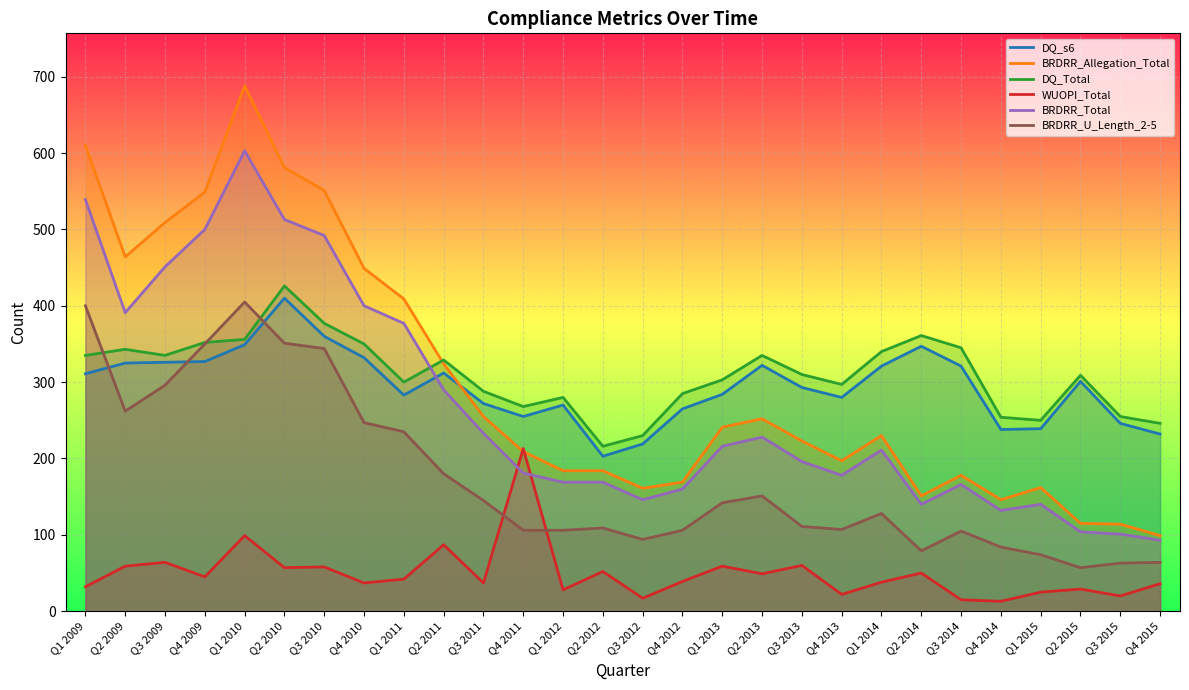

Which category has the lowest value in the BRDRR_U_Length_2-5 series?

Q2 2015